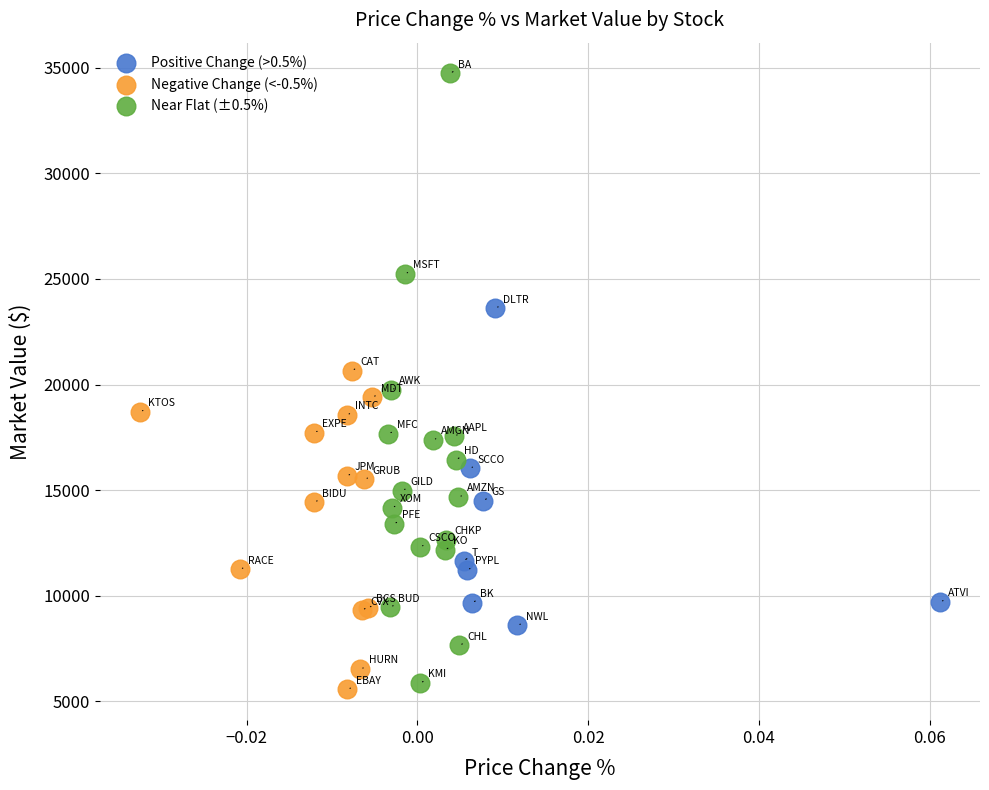

Which series reaches the minimum Y coordinate?

Negative Change (<-0.5%)